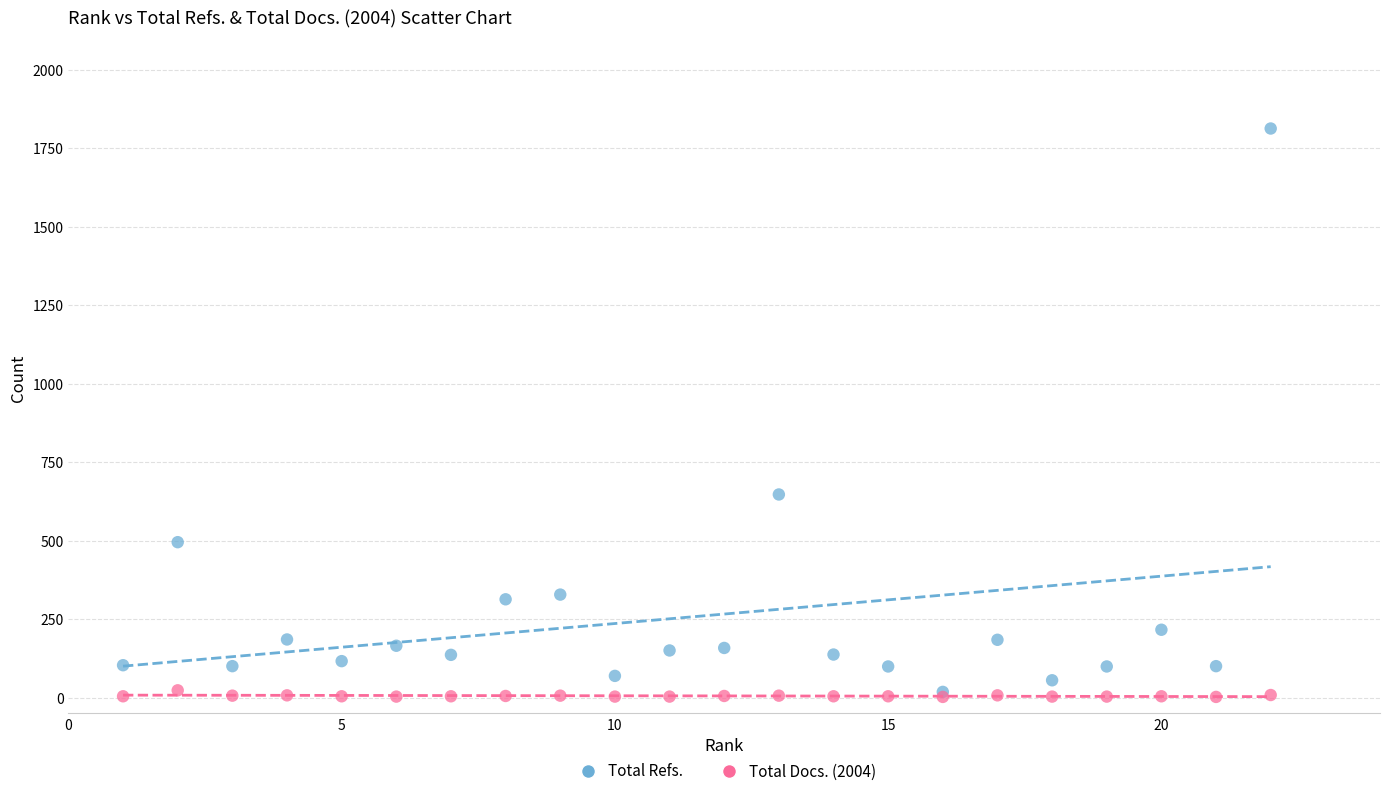

In the Total Refs. series, what Y value is closest to 915?

647